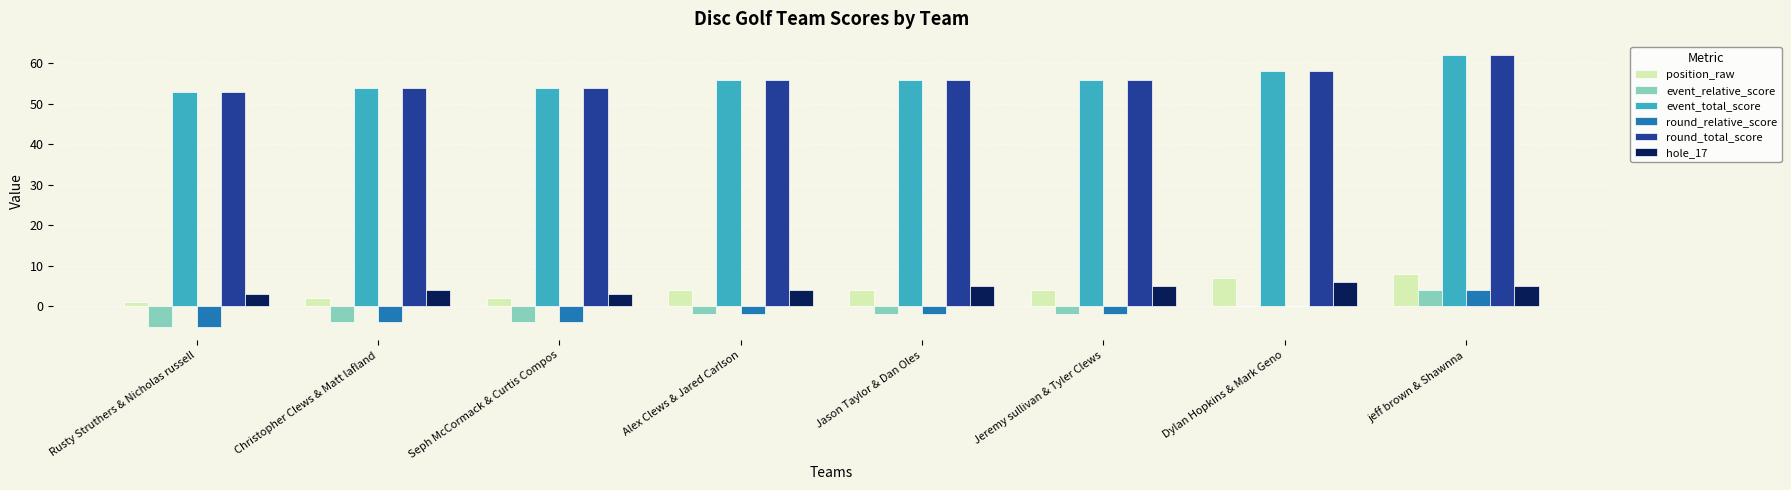

What is the total value across all series at Alex Clews & Jared Carlson?

116